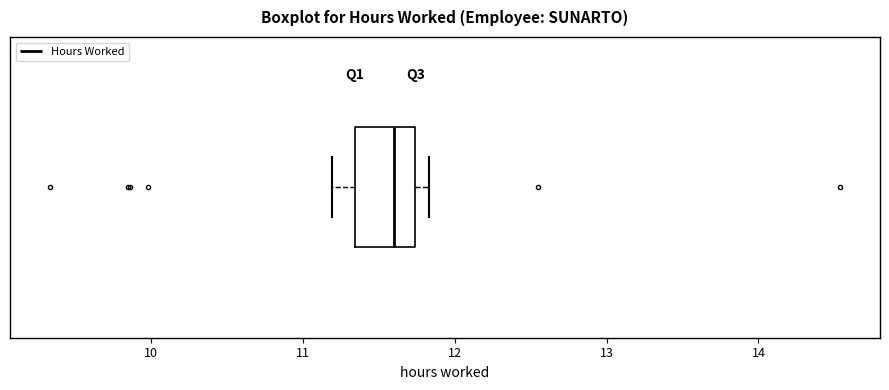

Where does the left whisker of the box end on the x-axis? The values are not printed on the chart, so give them approximately, as read against the axis.

11.2